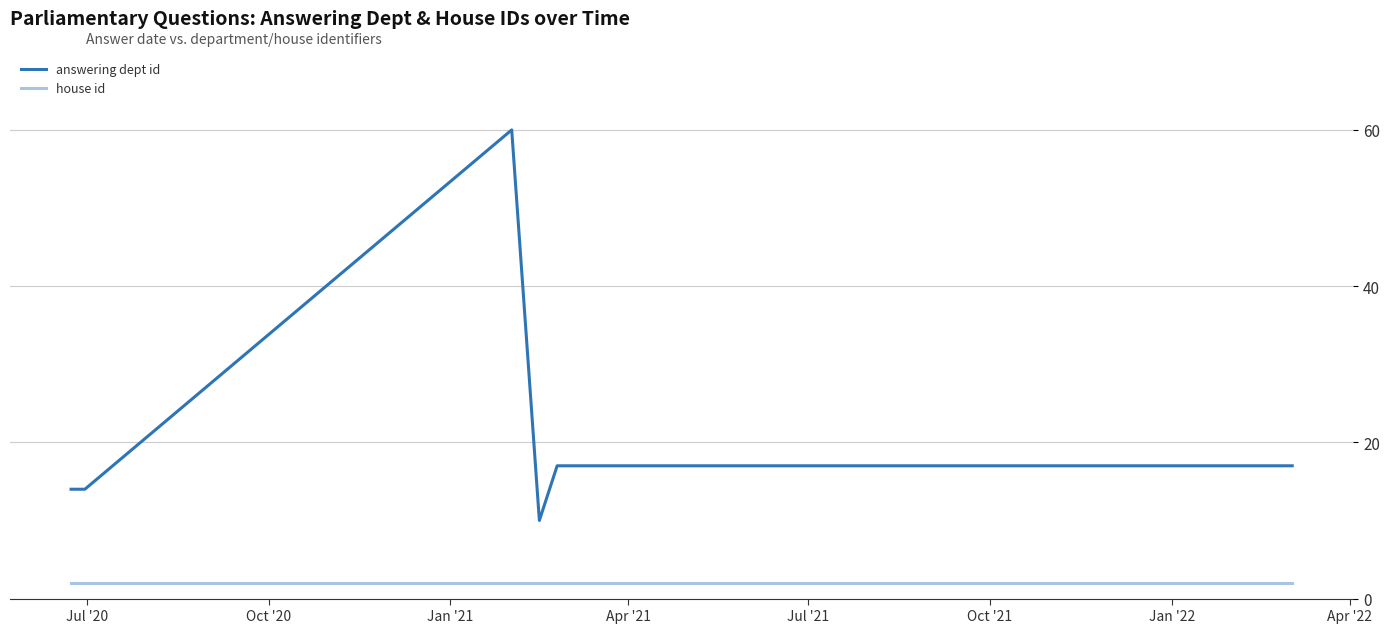

Which series has the largest total across all categories?

answering dept id